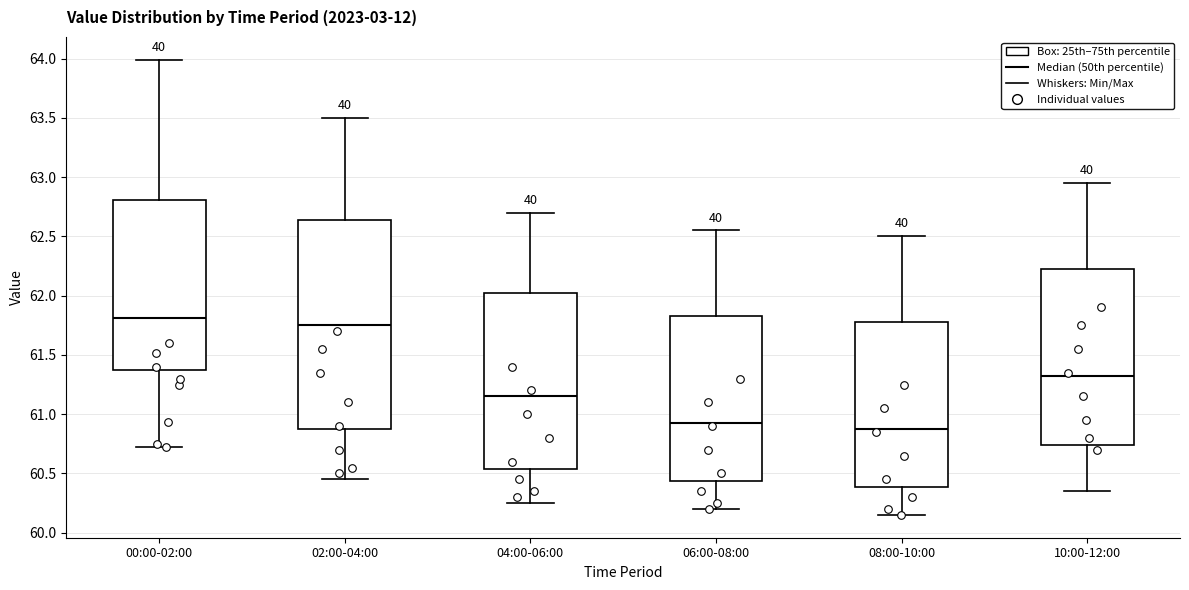

Comparing the boxes themselves (not the whiskers), which one is the tallest?

02:00-04:00